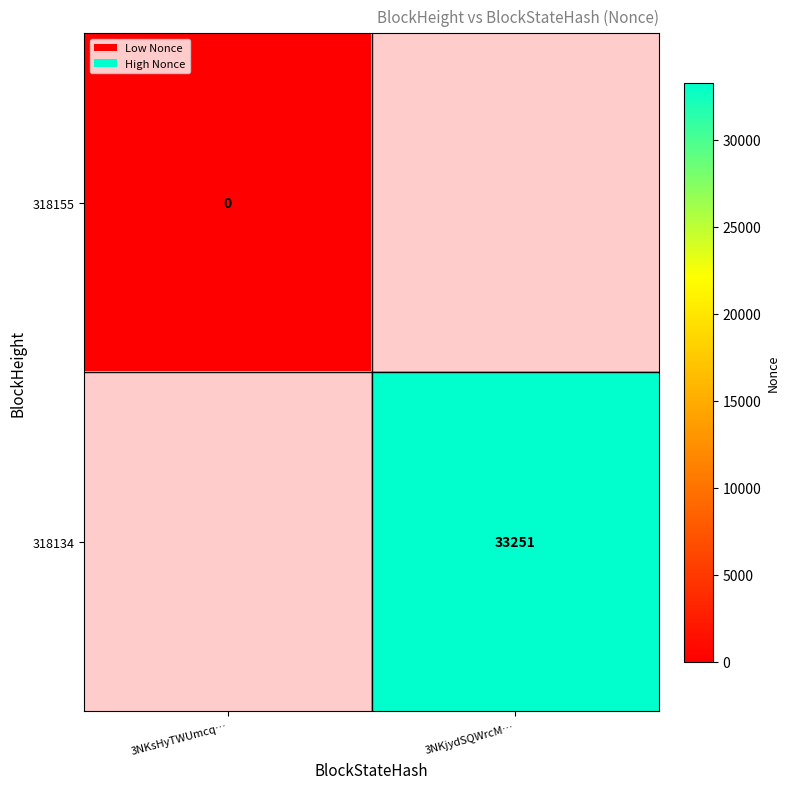

True or false: 318134 has a value of 18650 at 3NKjydSQWrcM….

False